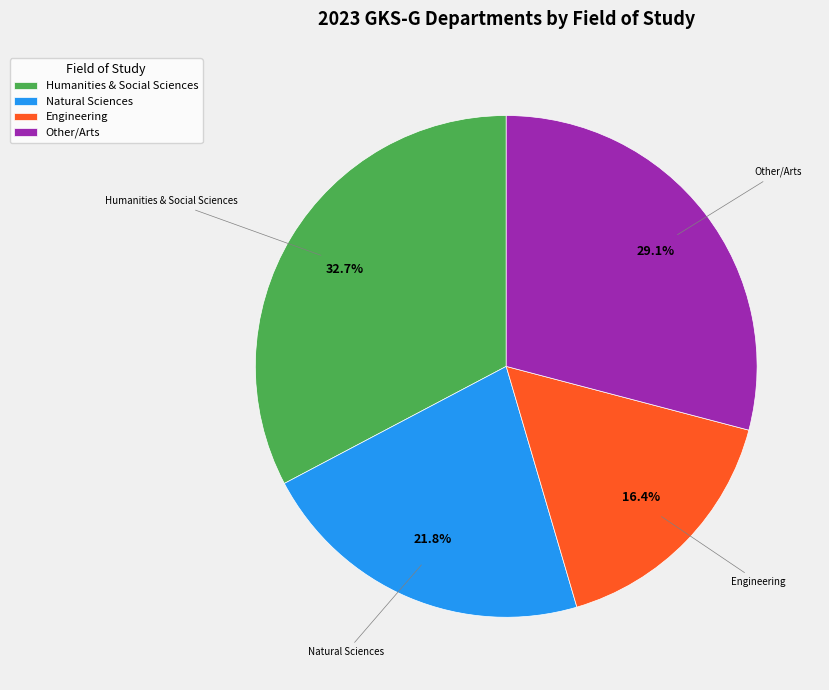

Rank the categories by value from lowest to highest.

Engineering, Natural Sciences, Other, Humanities & Social Sciences